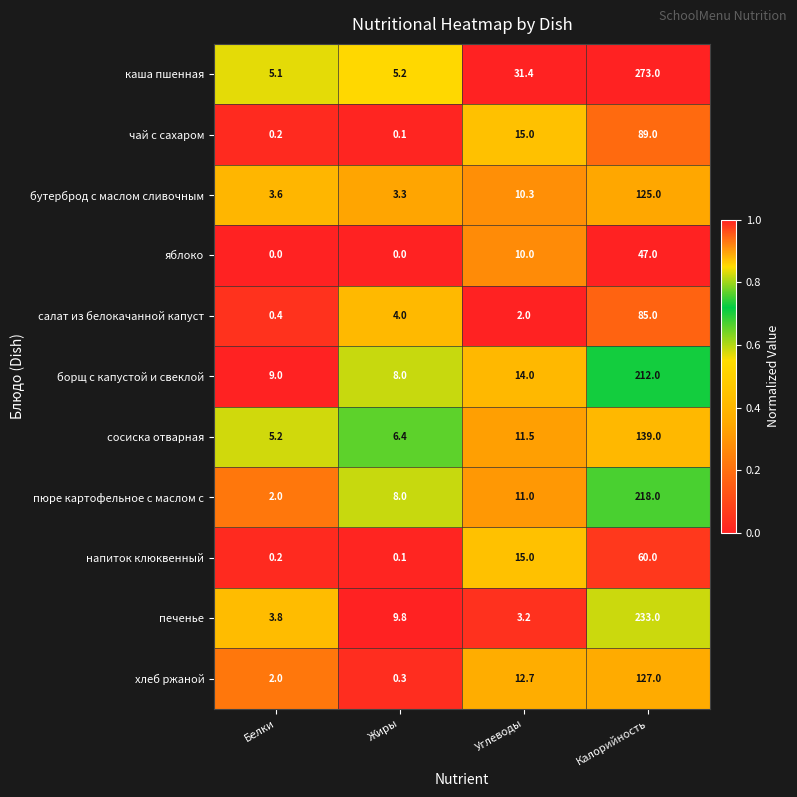

What is the spread (max minus min) of values at Углеводы?

29.4